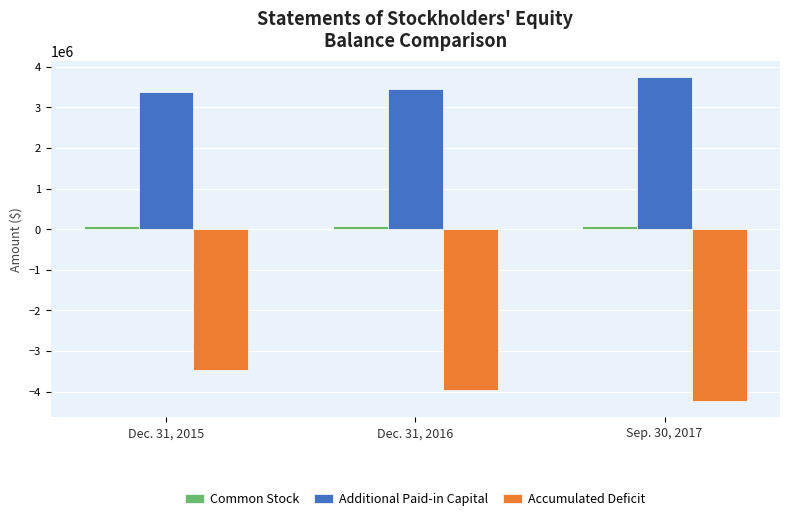

How many values in the Additional Paid-in Capital series are below 3463903?

1